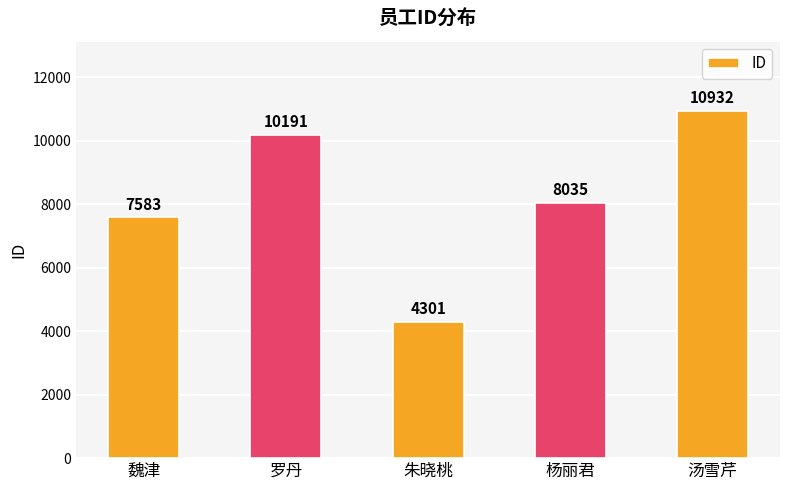

Between 杨丽君 and 朱晓桃, which is larger?

杨丽君